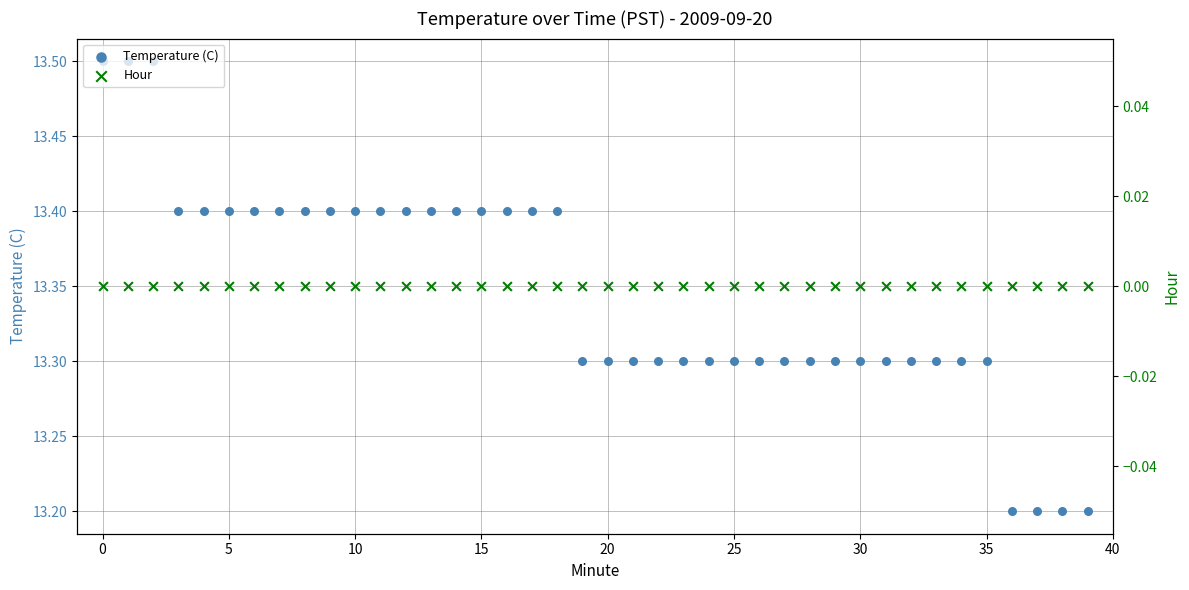

Which series contains the lowest Y value?

Hour